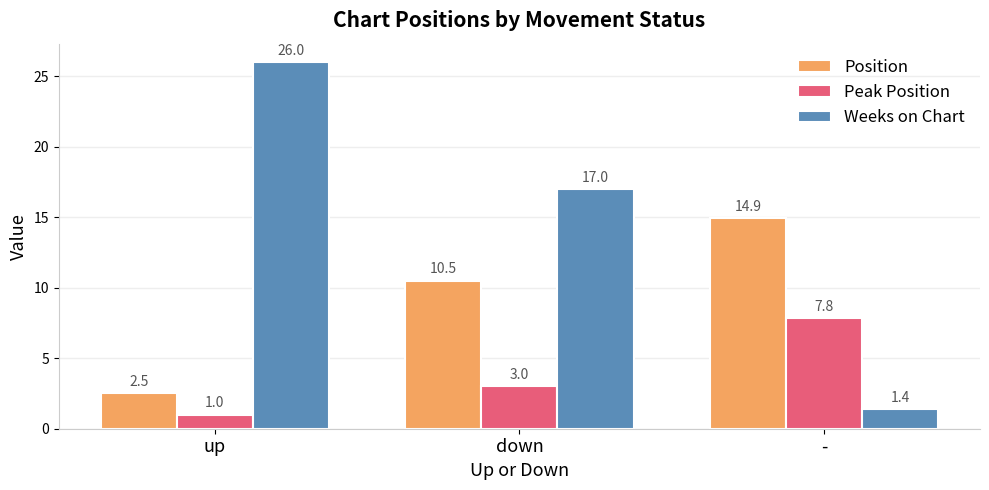

Is the value of Weeks on Chart at - greater than the value of Position at up?

No